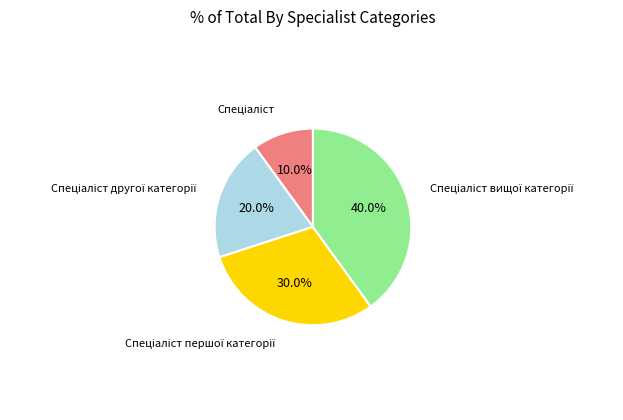

Is there a majority slice in this chart?

No